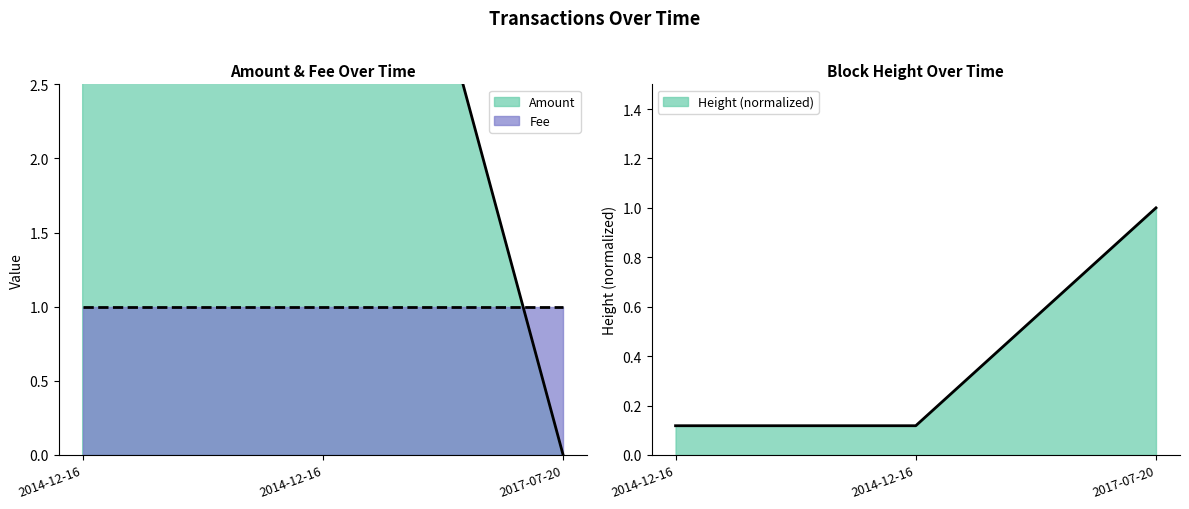

Which series has the largest range (max minus min)?

Amount